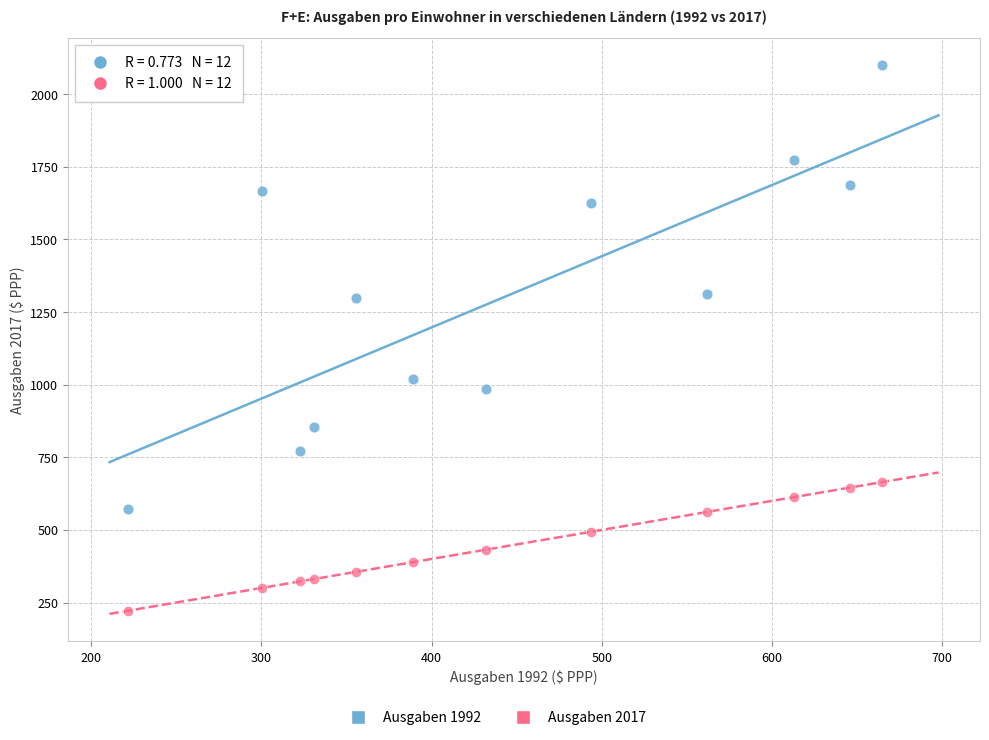

Across all data points, what is the range of Y values (max minus min)?

1877.9